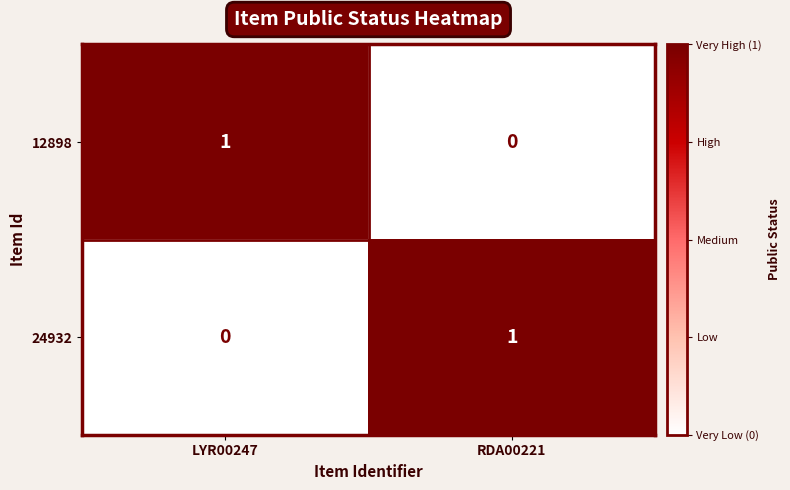

Which category has the lowest value in the 12898 series?

RDA00221